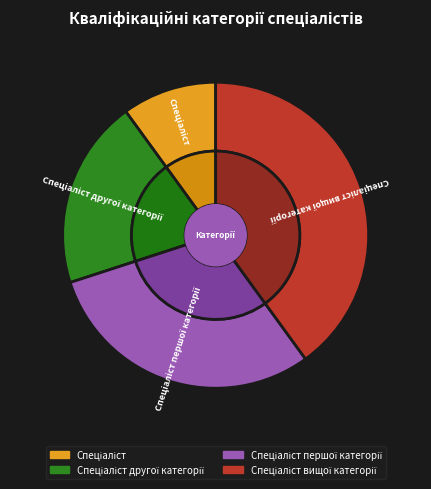

Which slice is the largest?

Спеціаліст вищої категорії